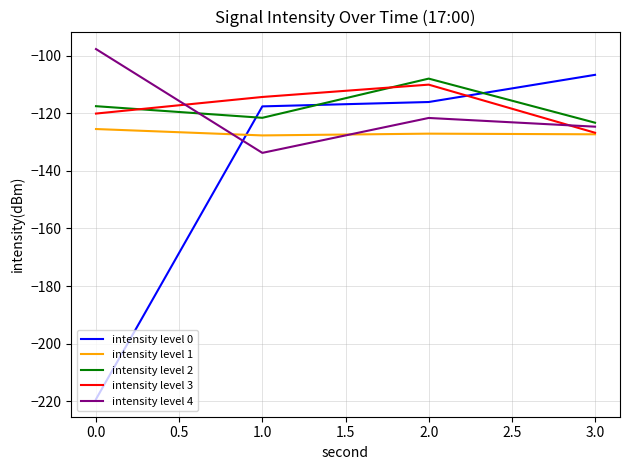

At which label does intensity level 3 first exceed -114?

2.0